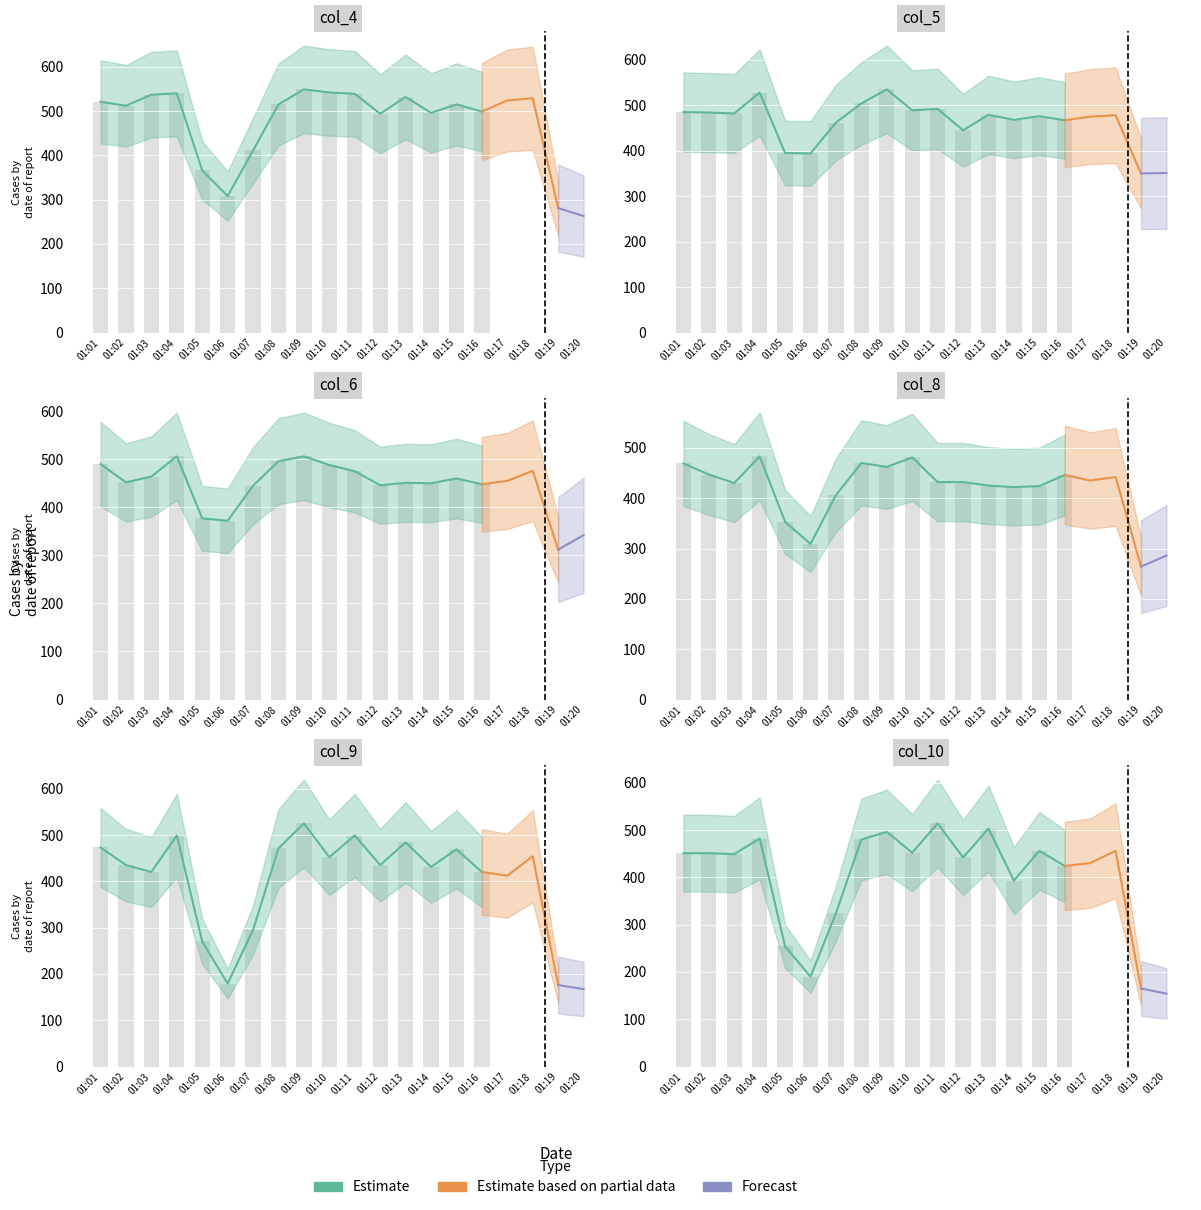

The value of col_8 at 01:16 is 446. True or false?

True